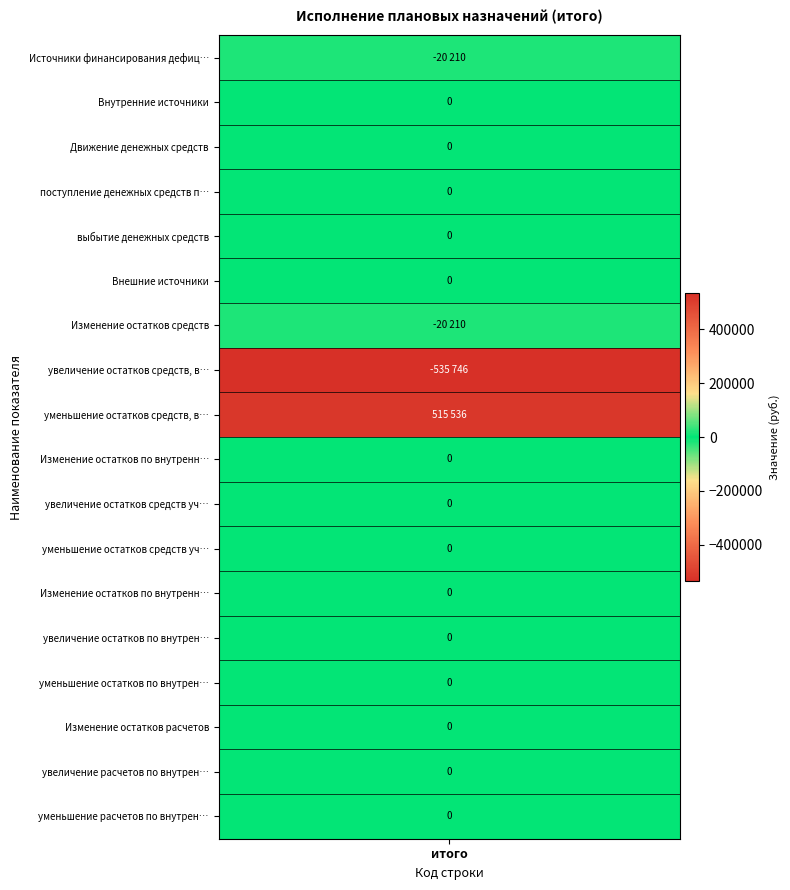

How many data points are above 0?

1